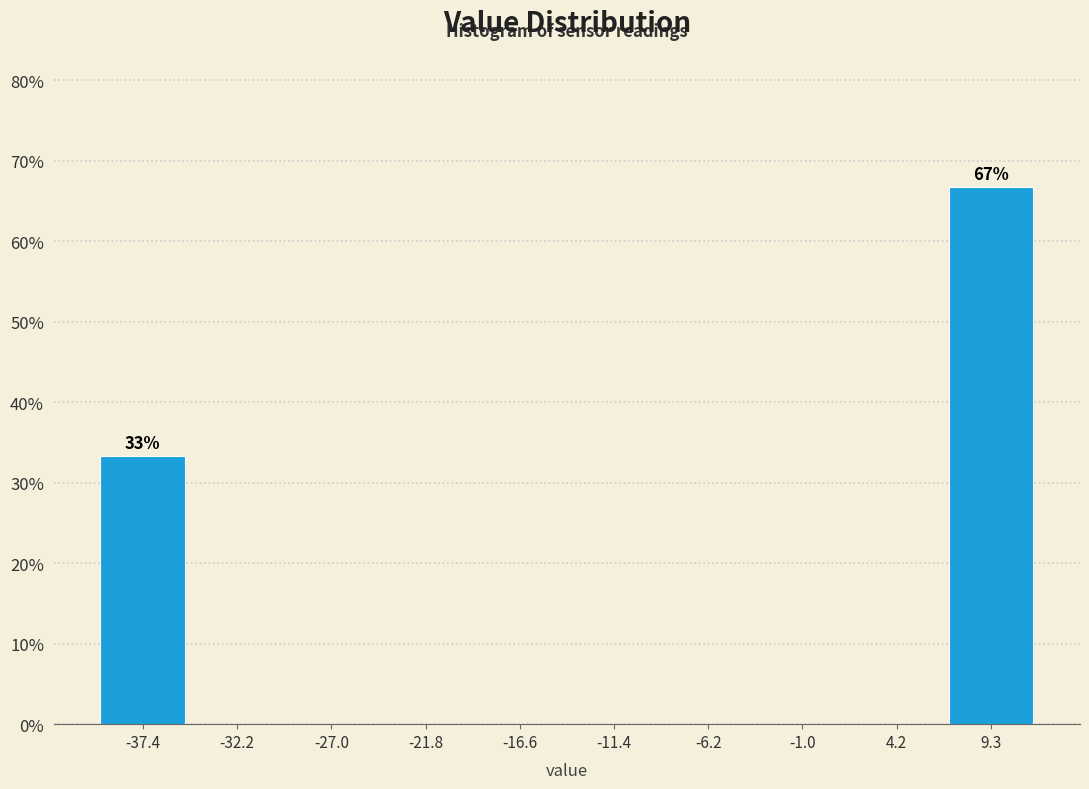

Over which range of the x-axis is the bar tallest?

7 to 12